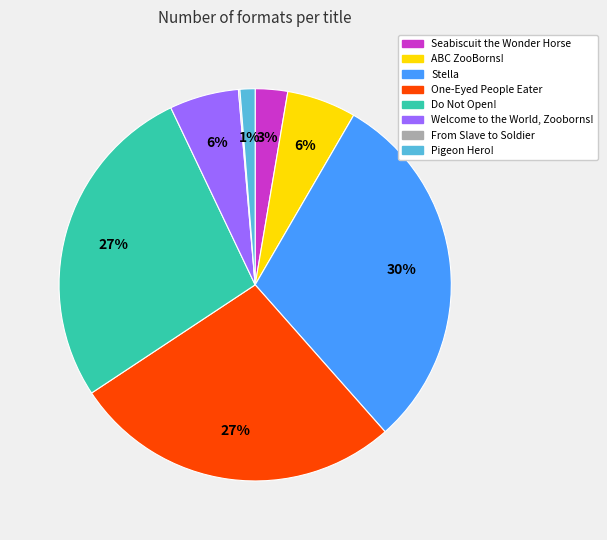

Which slice is the largest?

Stella